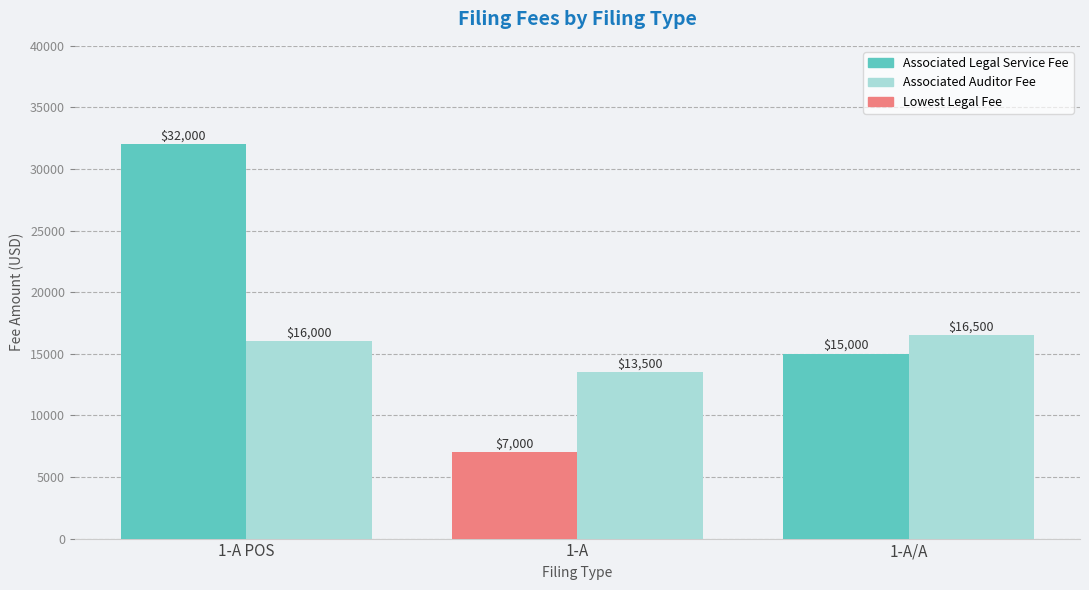

How many distinct data groups are displayed?

2